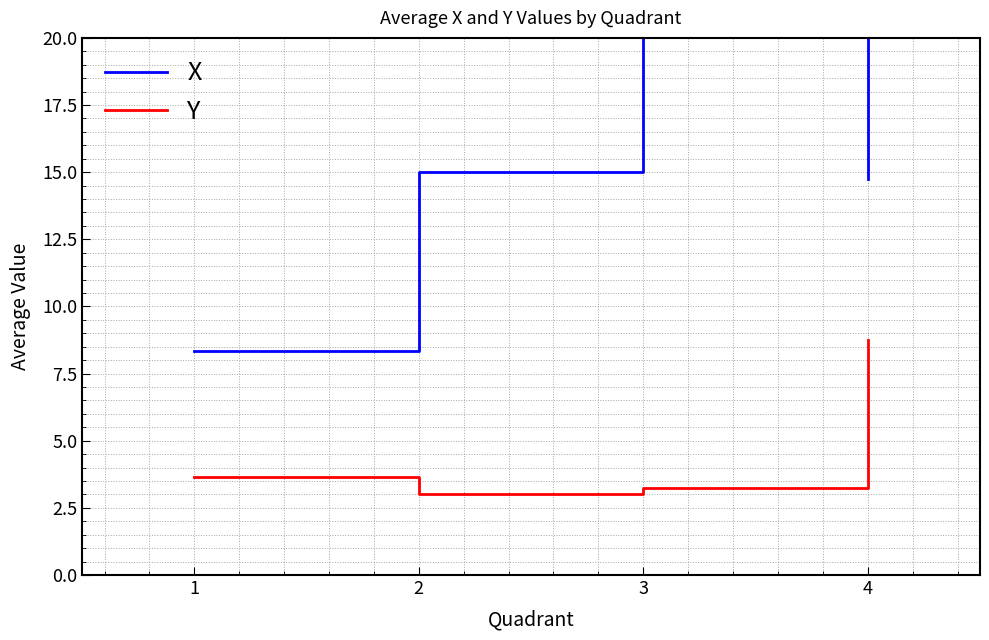

At how many categories does at least one series exceed 16?

1